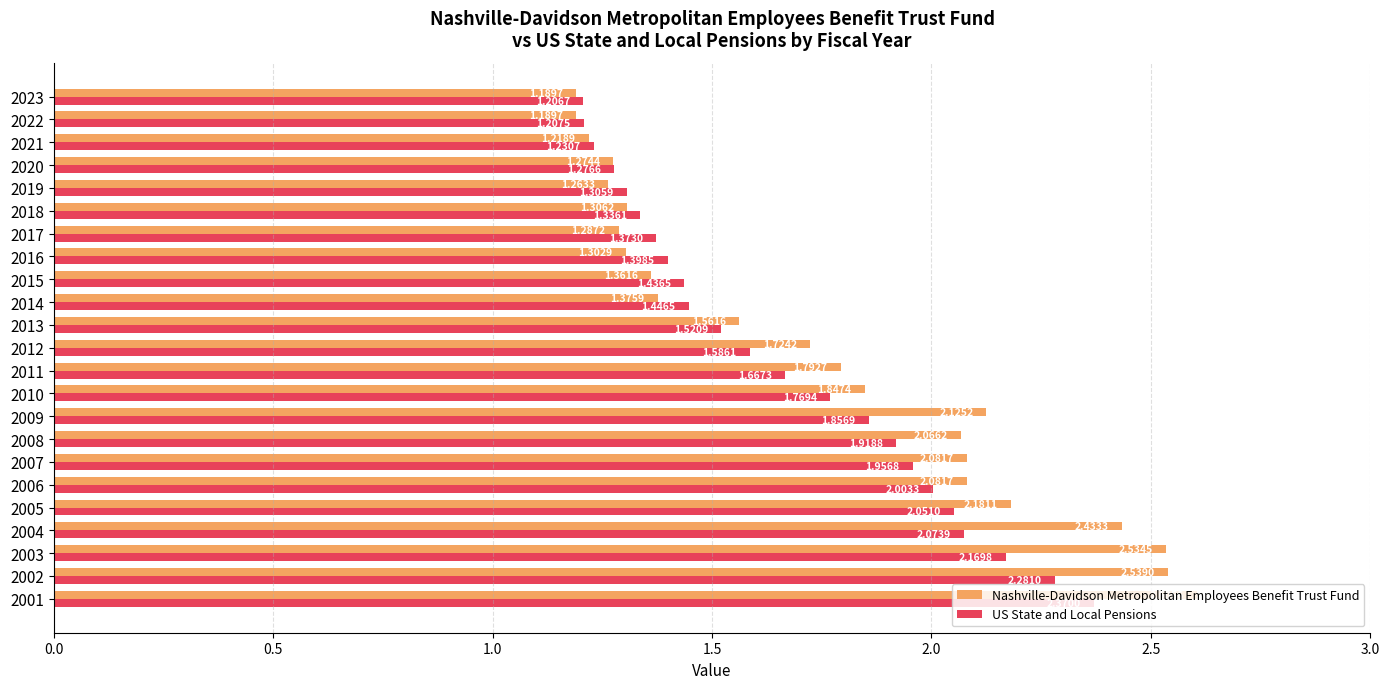

At how many categories does at least one series exceed 2?

9